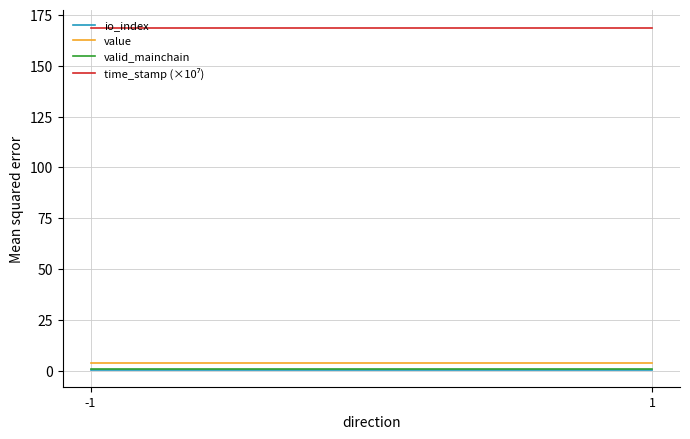

What is the total value across all series at -1?

174.2